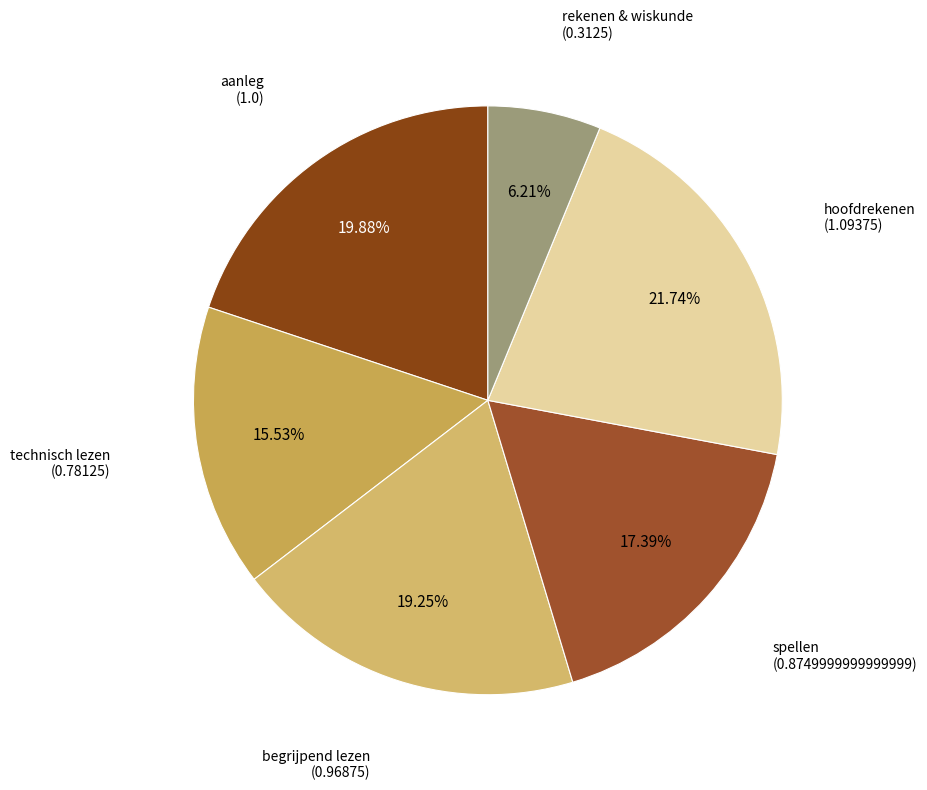

Which slice is the smallest?

rekenen & wiskunde